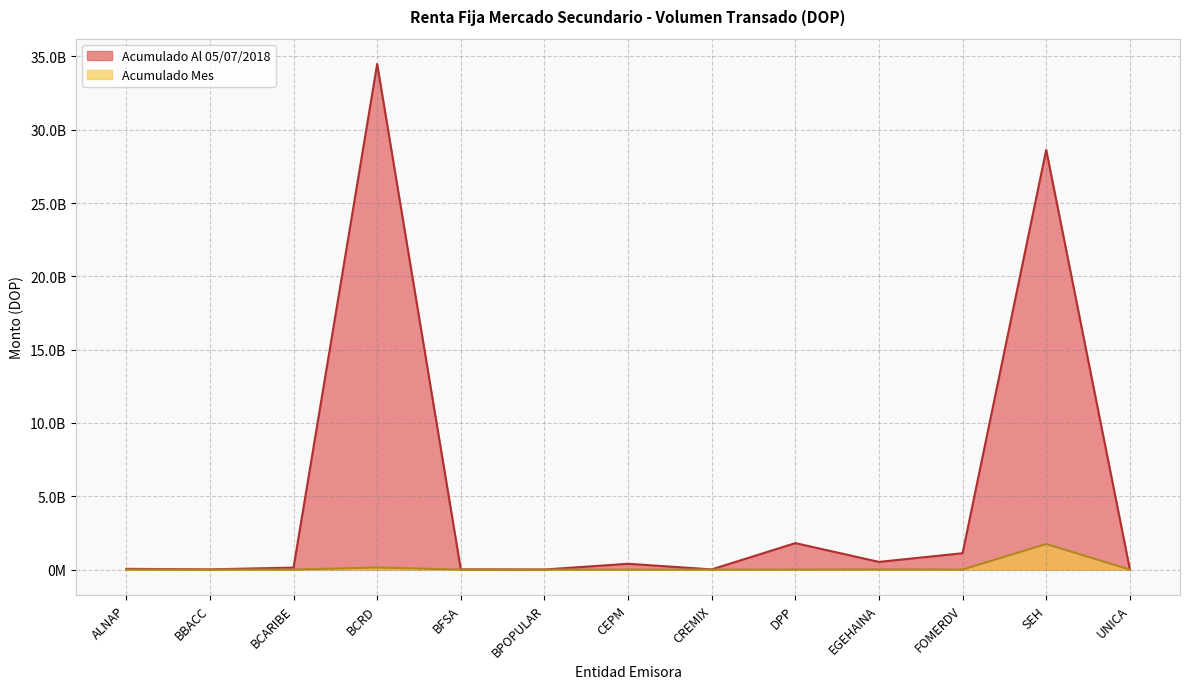

How many interior local valleys does the Acumulado Al 05/07/2018 series have?

4